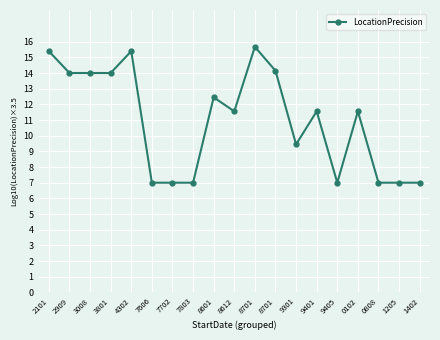

What is the greatest value displayed?

15.7